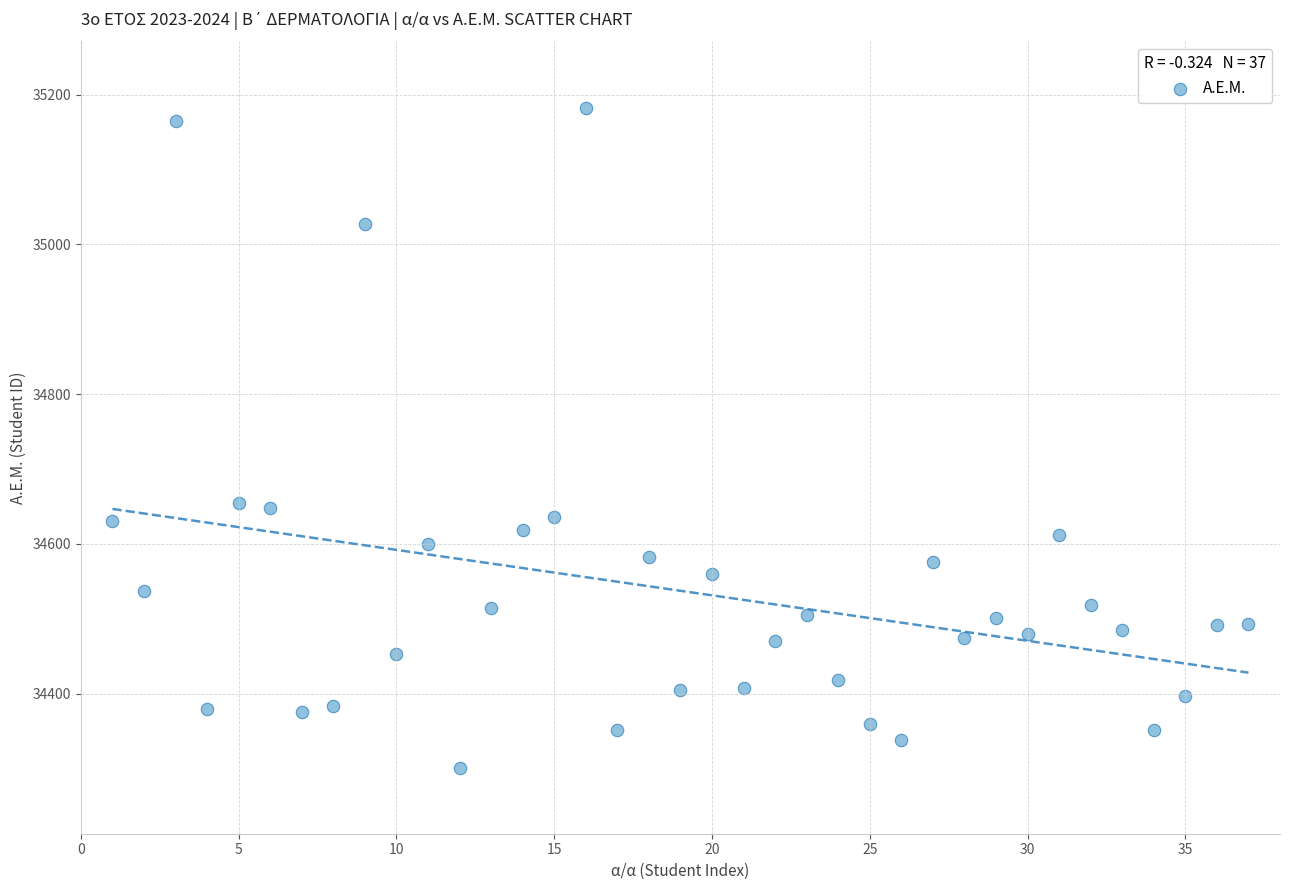

What is the range of Y values (max minus min)?

882